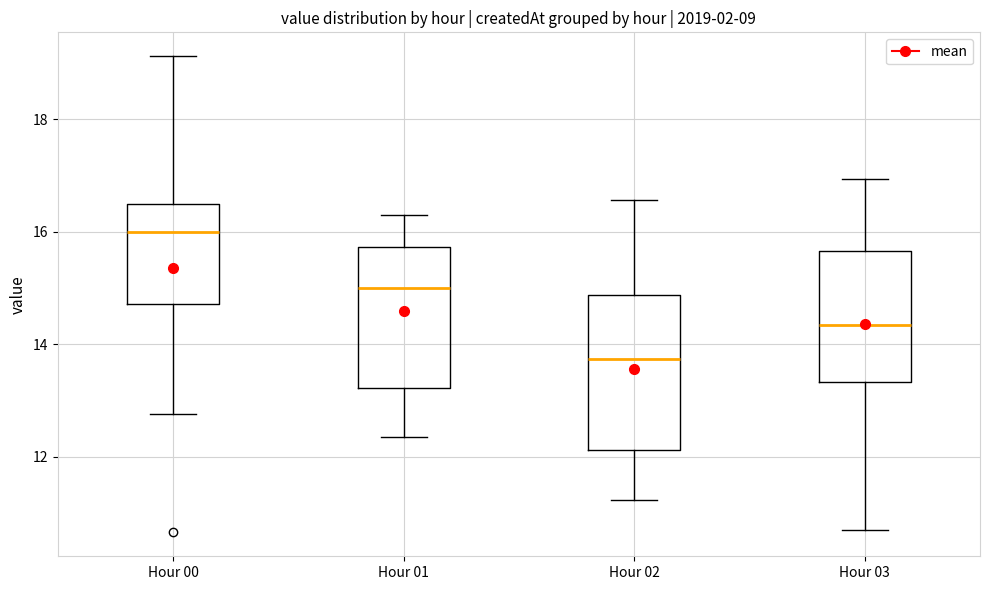

Where does the lower whisker of the box for Hour 02 end on the y-axis? The values are not printed on the chart, so give them approximately, as read against the axis.

11.2